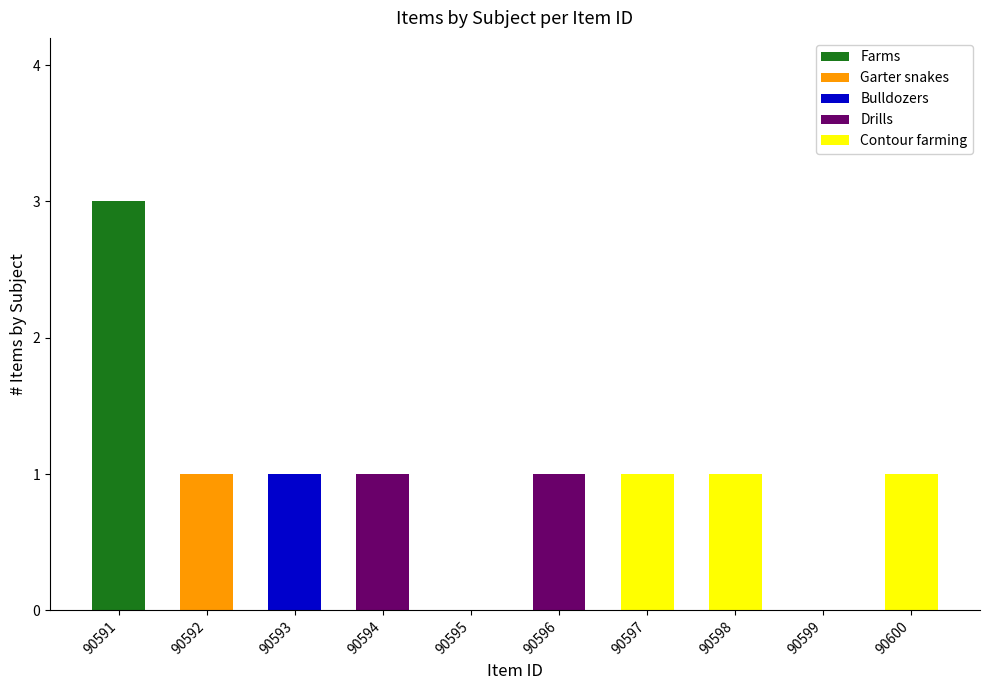

At which category is the sum across all series the highest?

90591